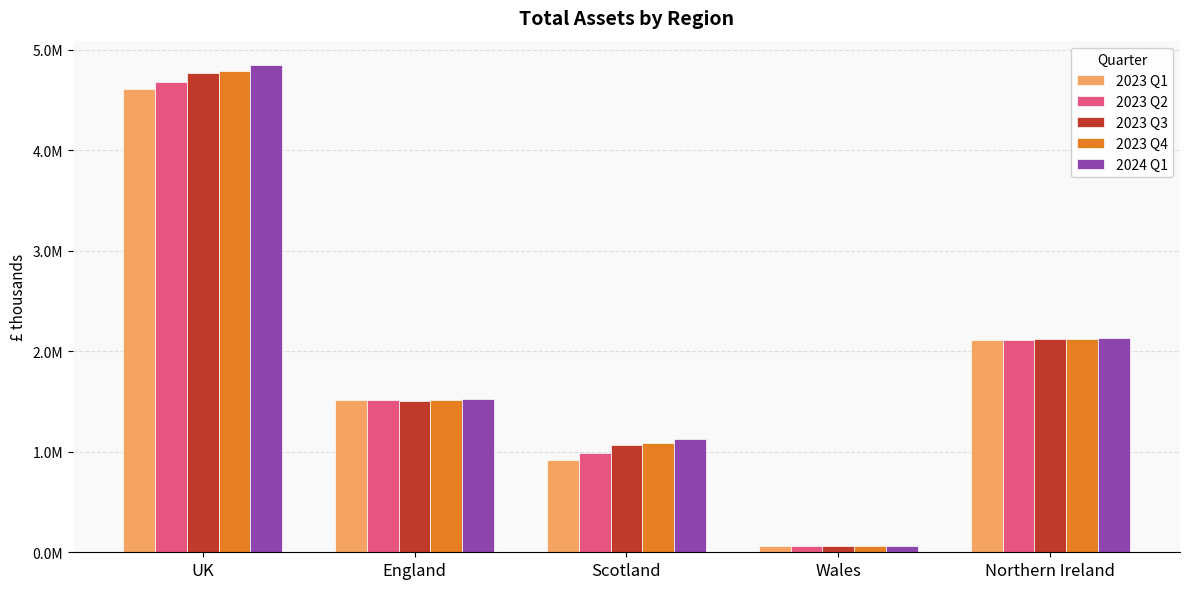

Which series changed the most between England and Scotland?

2023 Q1